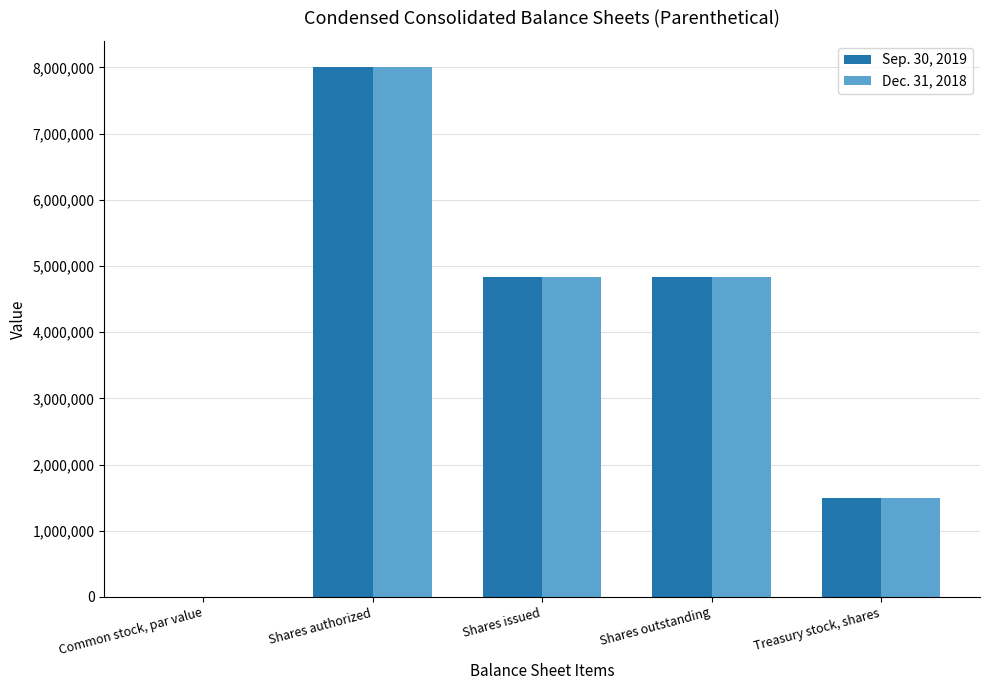

The Dec. 31, 2018 series shows 4838071.0 at Shares outstanding. True or false?

True